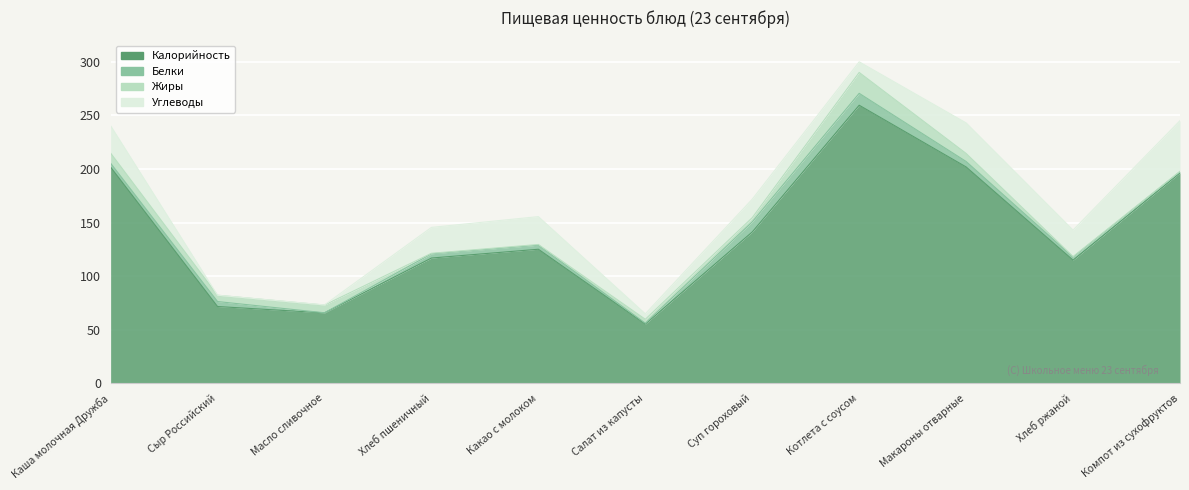

Where is Углеводы nearest to the value 23?

Хлеб пшеничный